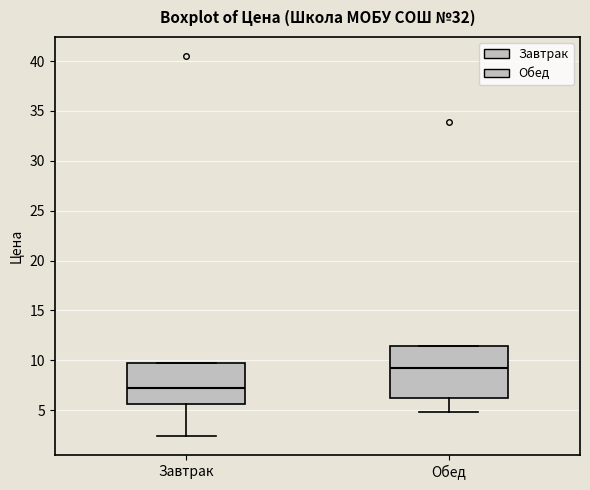

Where is the upper edge of the box for Обед on the y-axis? The values are not printed on the chart, so give them approximately, as read against the axis.

11.5